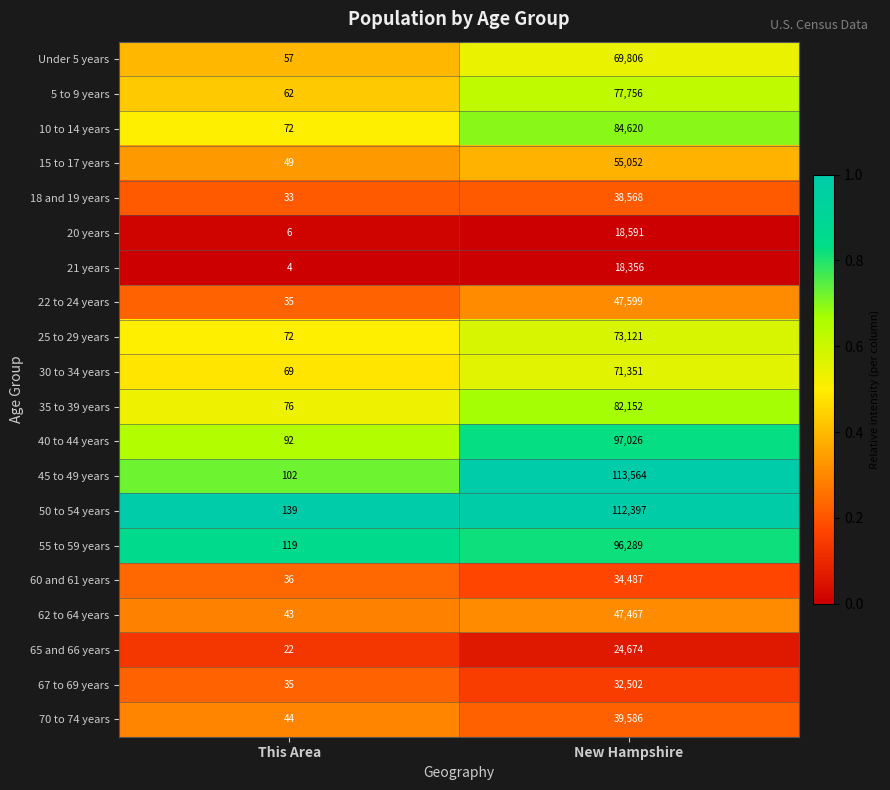

Between This Area and New Hampshire, which series saw the biggest shift?

45 to 49 years